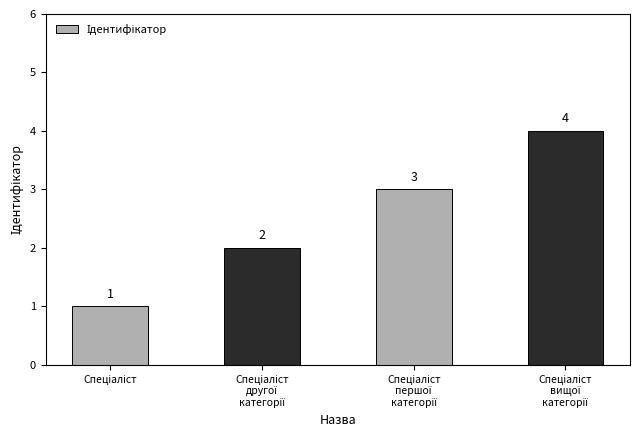

Count the values in the range 2 to 4.

3